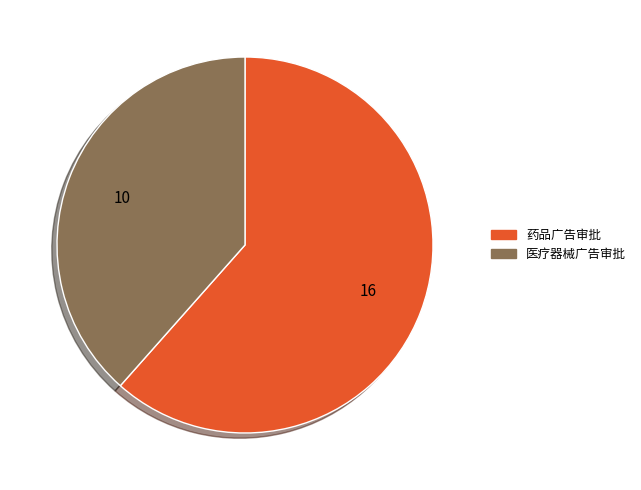

What is the majority slice?

药品广告审批